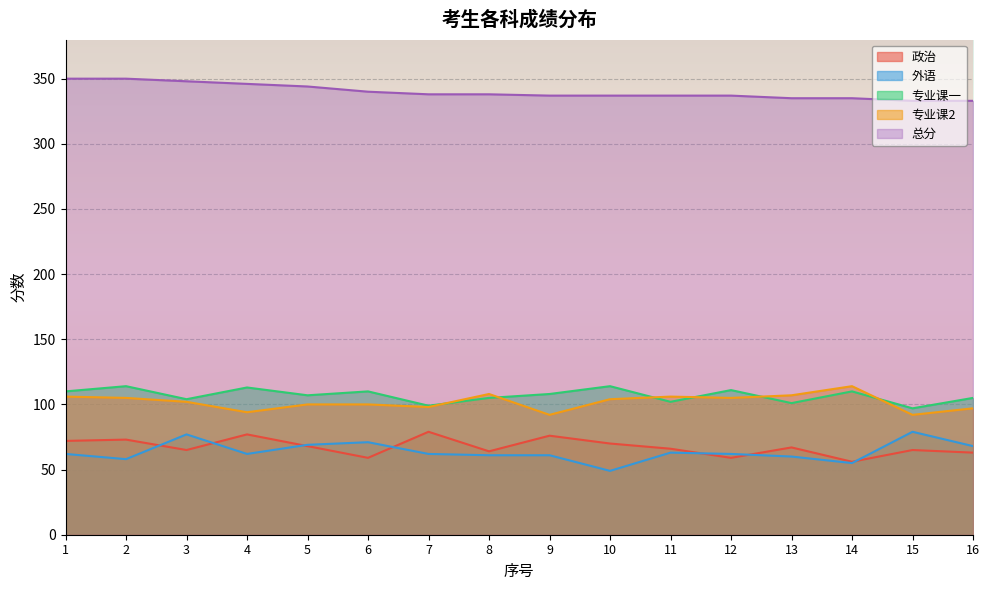

True or false: 专业课2 has a value of 92 at 9.

True